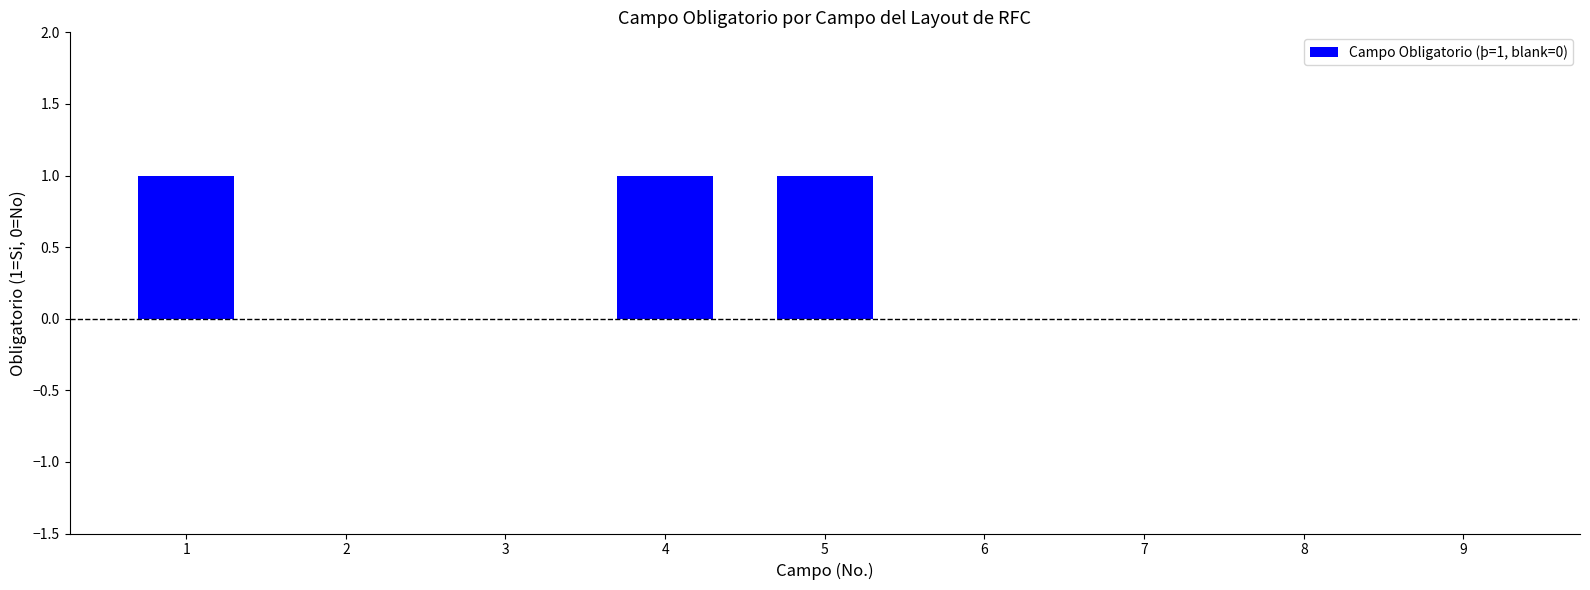

True or false: the data shows 1 at 6.

False